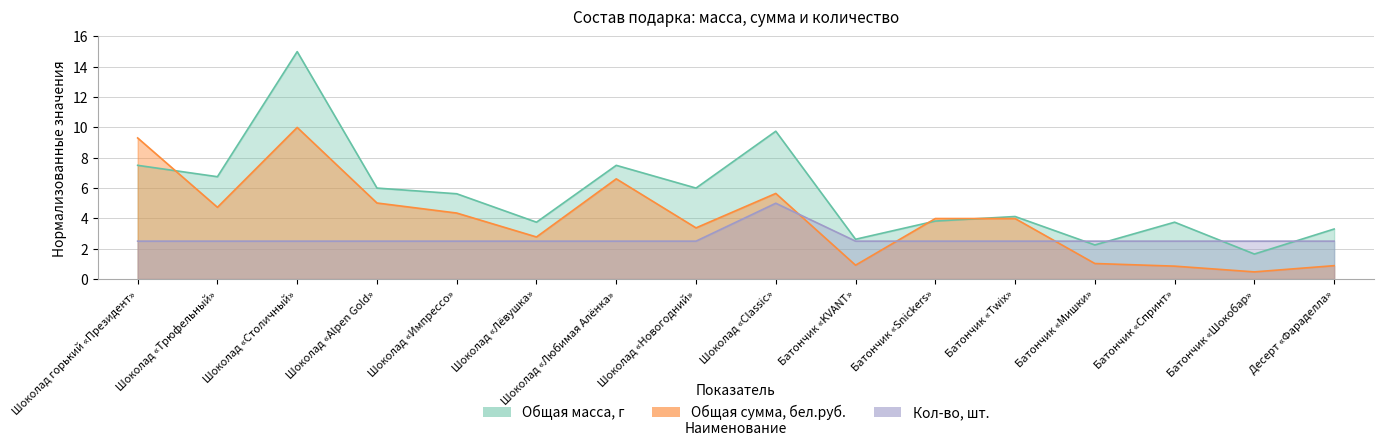

Reading left to right, list all the values displayed in this chart.

Общая масса, г: Шоколад горький «Президент»=7.5	Шоколад «Трюфельный»=6.8	Шоколад «Столичный»=15.0	Шоколад «Alpen Gold»=6.0	Шоколад «Импрессо»=5.6	Шоколад «Лёвушка»=3.8	Шоколад «Любимая Алёнка»=7.5	Шоколад «Новогодний»=6.0	Шоколад «Classic»=9.8	Батончик «KVANT»=2.6	Батончик «Snickers»=3.8	Батончик «Twix»=4.1	Батончик «Мишки»=2.2	Батончик «Спринт»=3.8	Батончик «Шокобар»=1.6	Десерт «Фараделла»=3.3
Общая сумма, бел.руб.: Шоколад горький «Президент»=9.3	Шоколад «Трюфельный»=4.7	Шоколад «Столичный»=10.0	Шоколад «Alpen Gold»=5.0	Шоколад «Импрессо»=4.4	Шоколад «Лёвушка»=2.8	Шоколад «Любимая Алёнка»=6.6	Шоколад «Новогодний»=3.4	Шоколад «Classic»=5.6	Батончик «KVANT»=0.9	Батончик «Snickers»=4.0	Батончик «Twix»=4.0	Батончик «Мишки»=1.0	Батончик «Спринт»=0.9	Батончик «Шокобар»=0.5	Десерт «Фараделла»=0.9
Кол-во: Шоколад горький «Президент»=2.5	Шоколад «Трюфельный»=2.5	Шоколад «Столичный»=2.5	Шоколад «Alpen Gold»=2.5	Шоколад «Импрессо»=2.5	Шоколад «Лёвушка»=2.5	Шоколад «Любимая Алёнка»=2.5	Шоколад «Новогодний»=2.5	Шоколад «Classic»=5.0	Батончик «KVANT»=2.5	Батончик «Snickers»=2.5	Батончик «Twix»=2.5	Батончик «Мишки»=2.5	Батончик «Спринт»=2.5	Батончик «Шокобар»=2.5	Десерт «Фараделла»=2.5